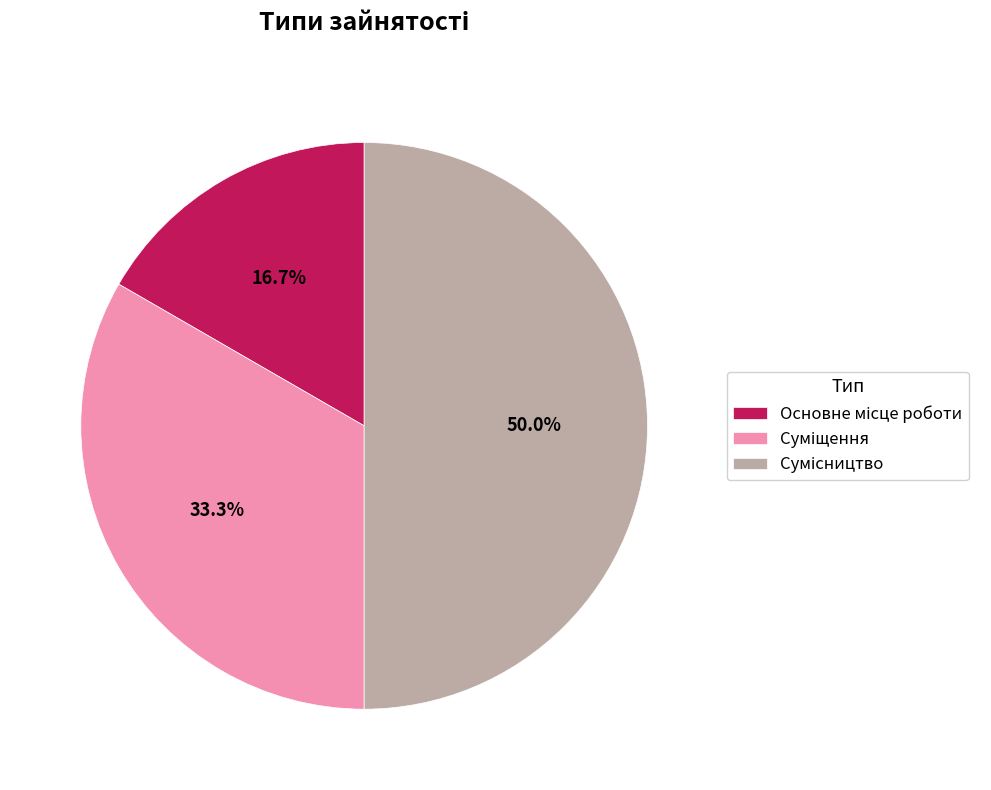

Which category has the biggest portion of the pie?

Сумісництво